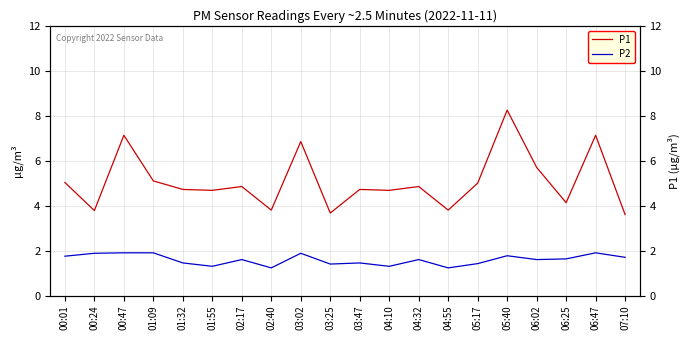

In P2, how many points are lower than both neighbors (excluding endpoints)?

6